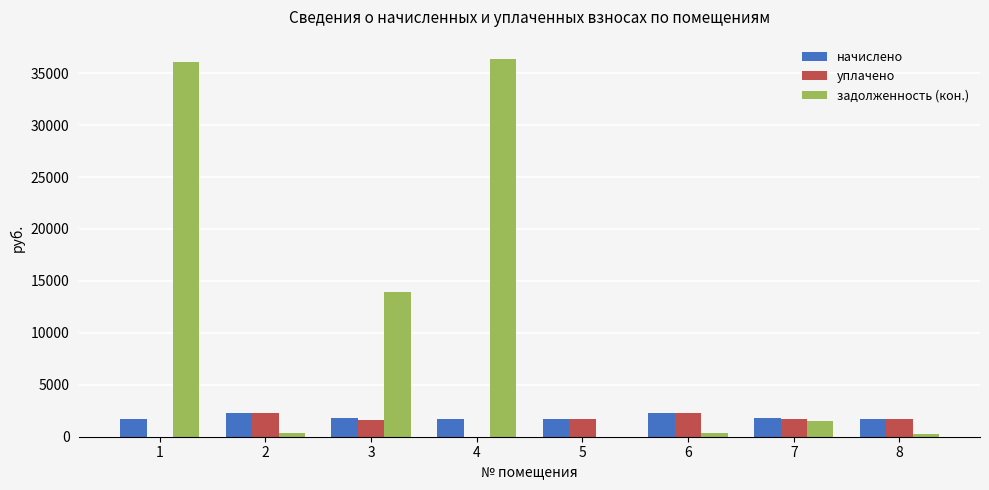

What is the maximum value for уплачено?

2256.3